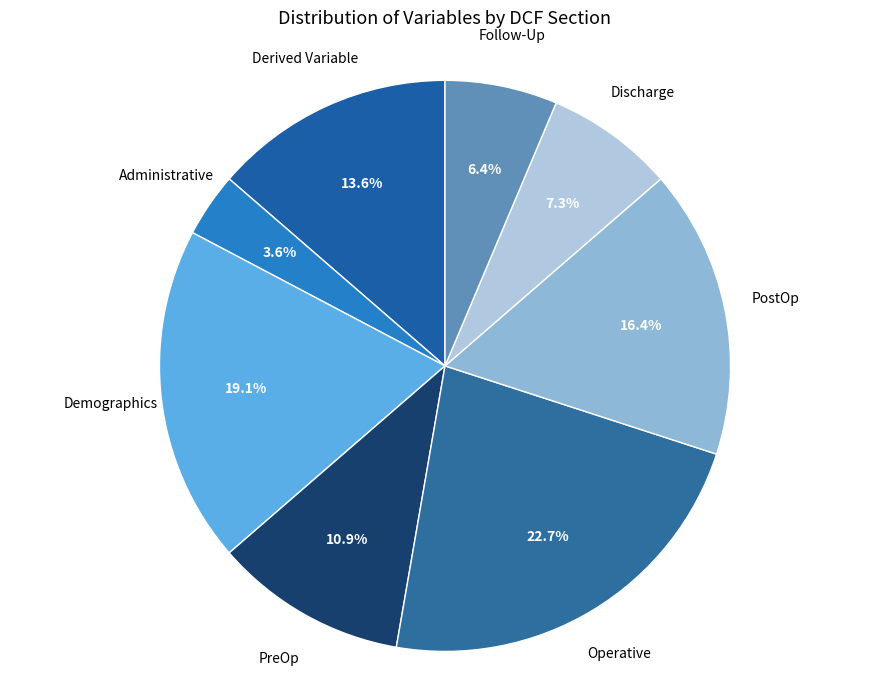

Which has a higher value, PostOp or Derived Variable?

PostOp